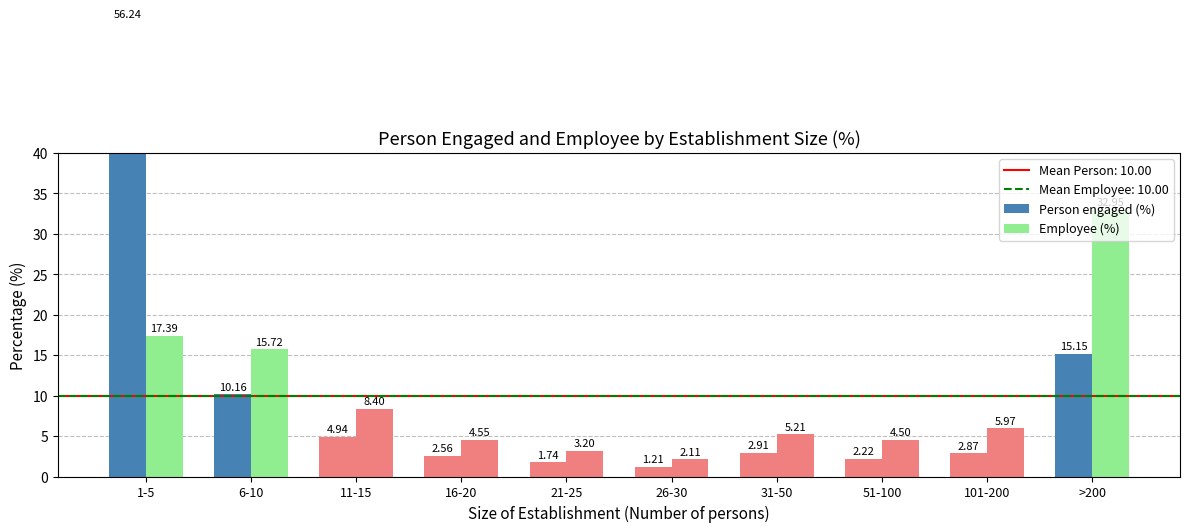

What is the smallest value displayed?

1.2